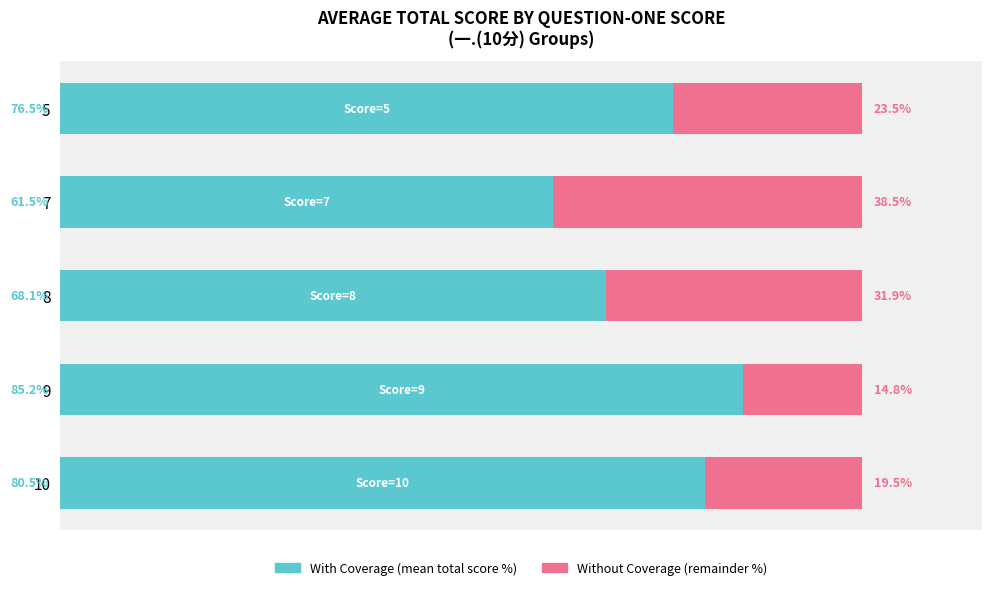

How many groups of bars are there?

5